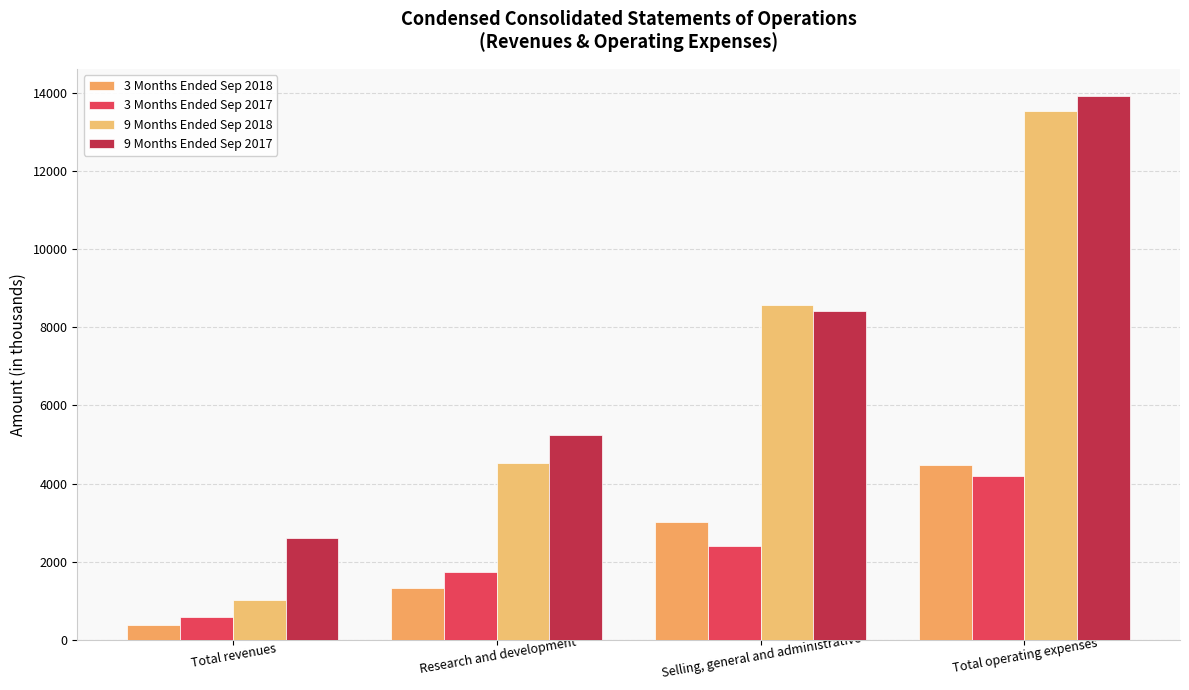

What is the sum of the 9 Months Ended Sep 2018 values at Research and development and Total revenues?

5544